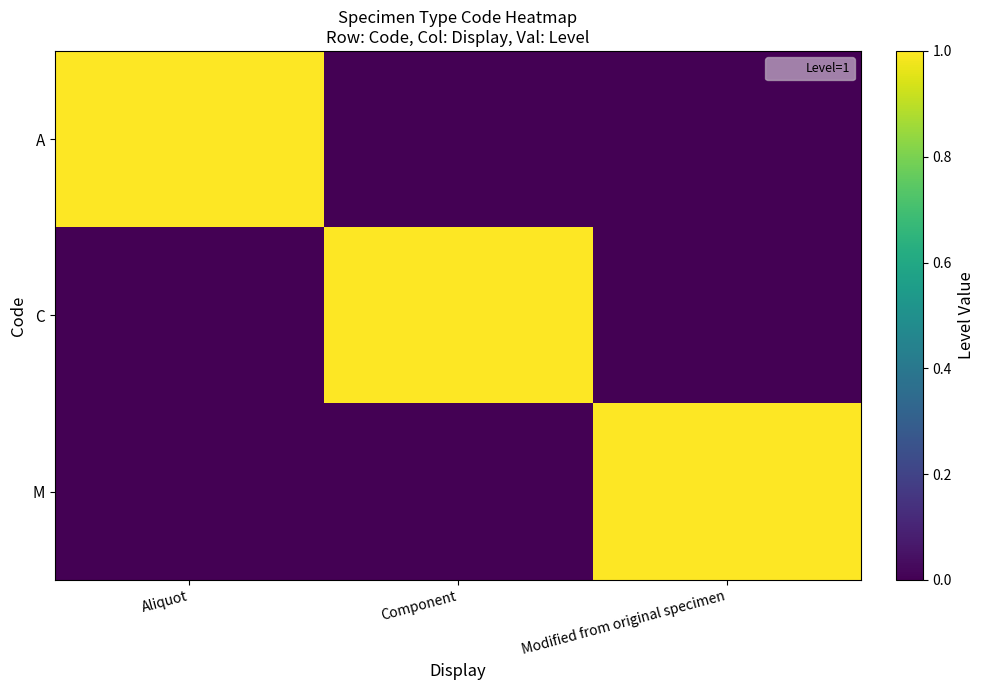

At how many categories does at least one series exceed 0?

3